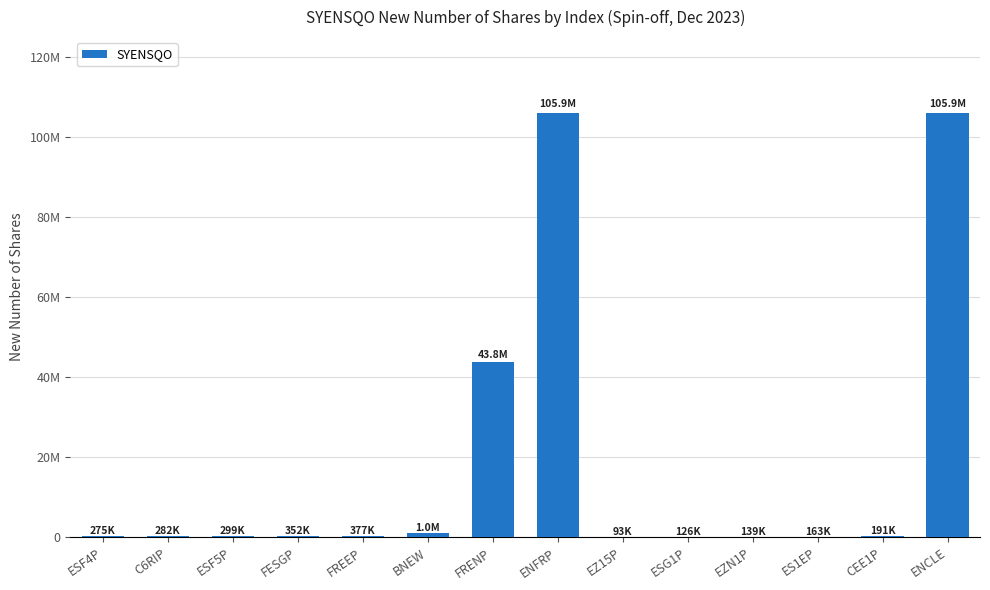

What position from the left is FESGP?

4